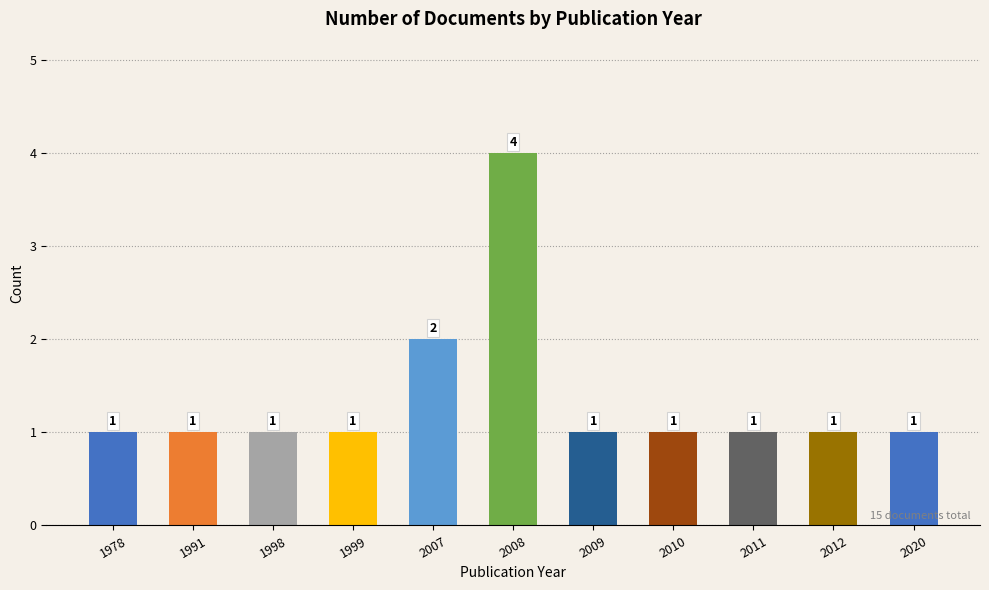

What is the value of the 4th bar from the left?

1